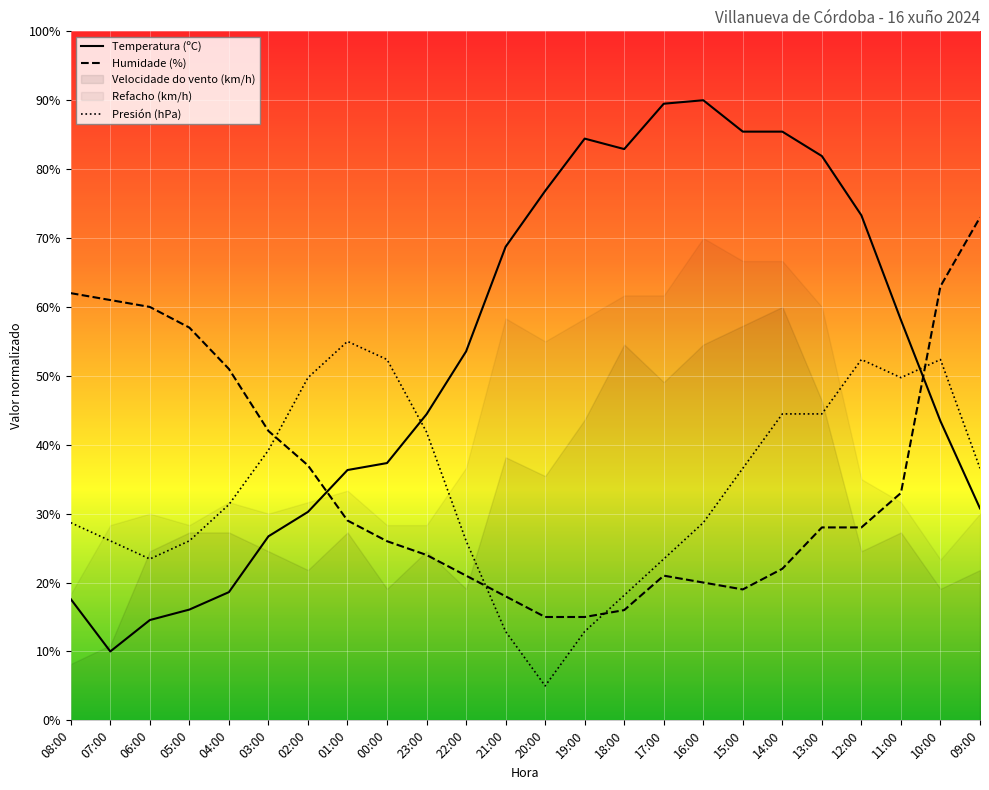

Between 01:00 and 09:00, which is larger?

01:00